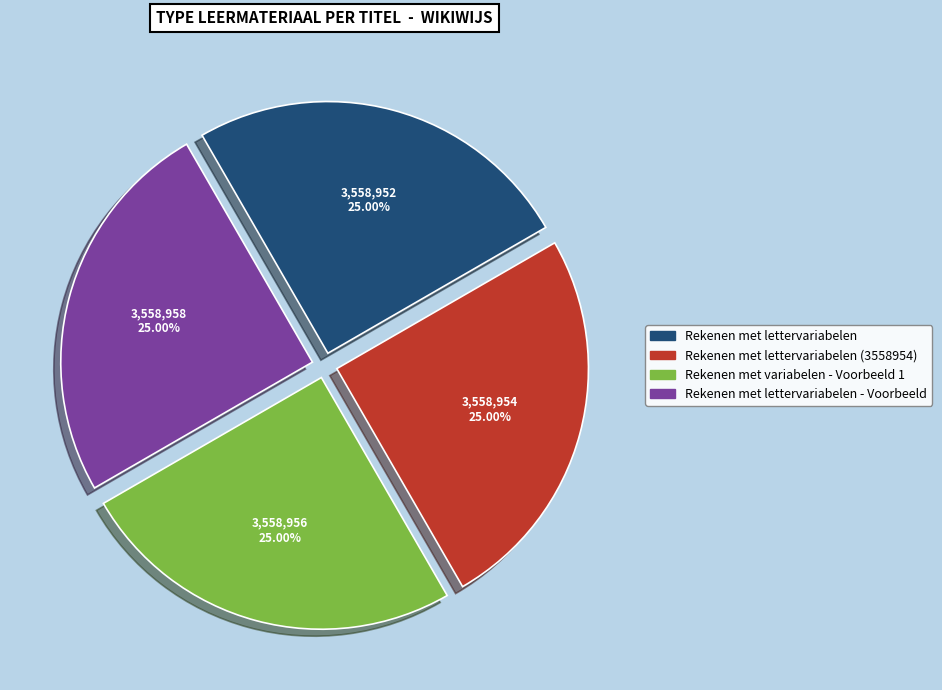

Is there a majority slice in this chart?

No